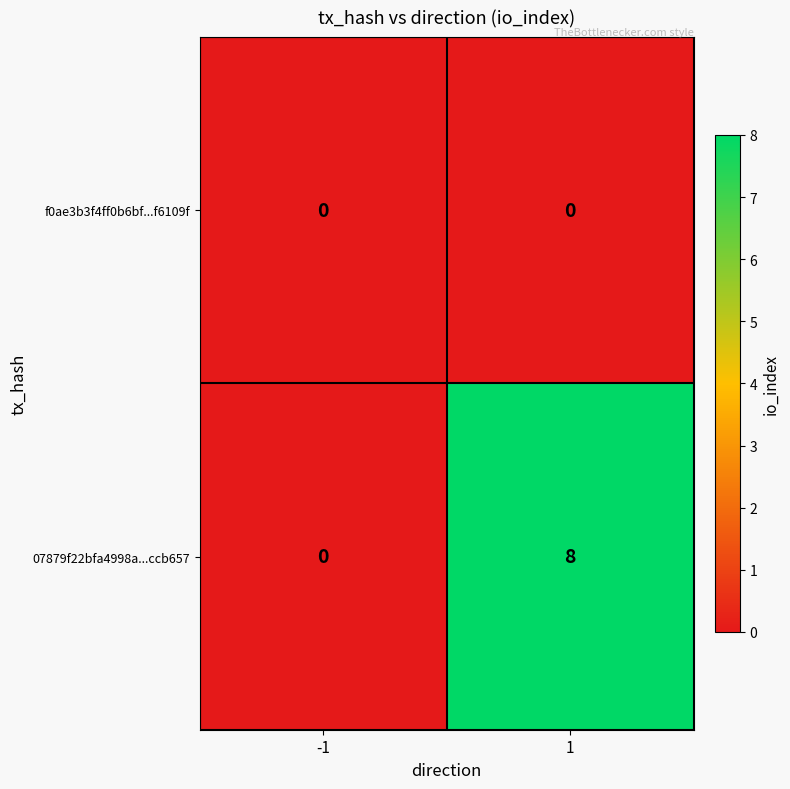

Which series changed the most between -1 and 1?

07879f22bfa4998a...ccb657